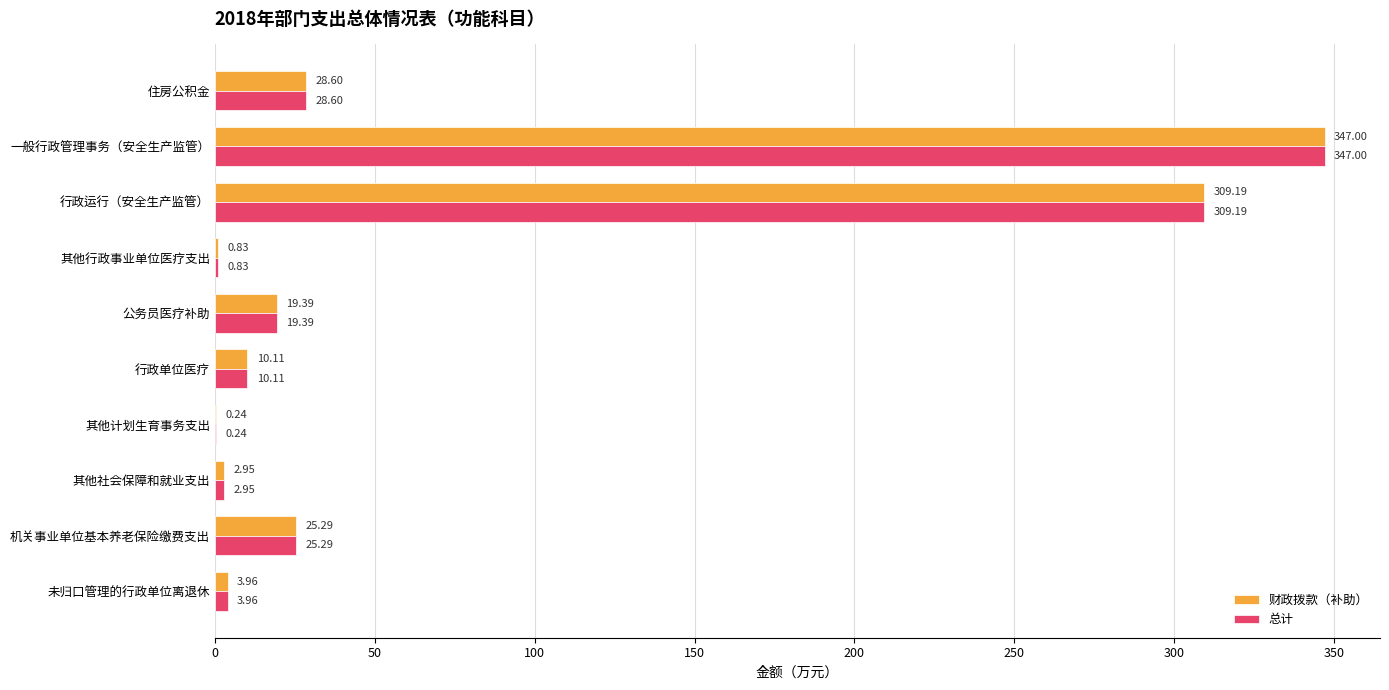

What is the sum of all 财政拨款（补助） values?

747.6